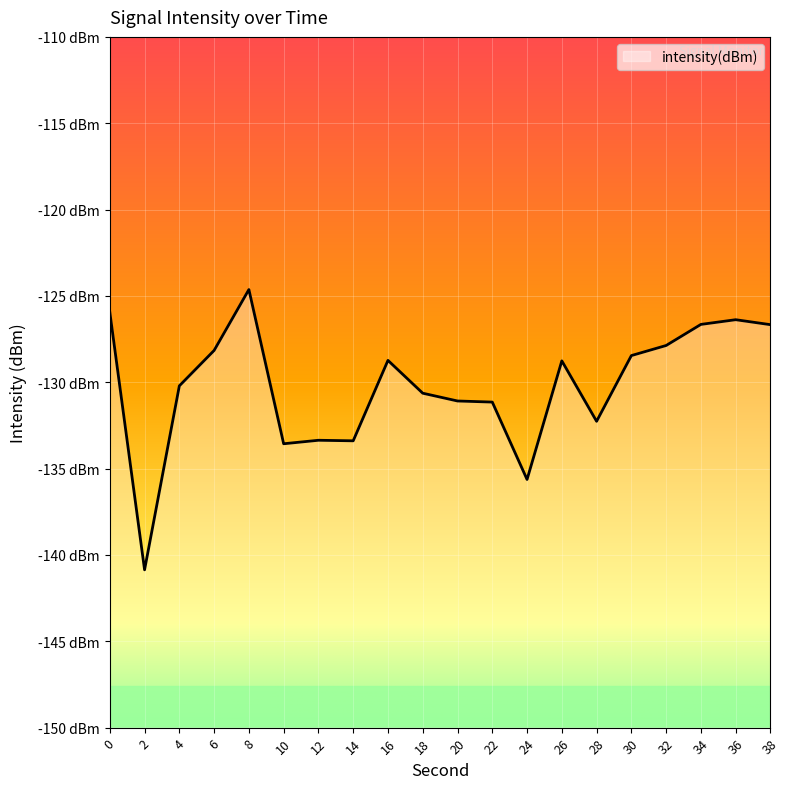

At which category does the data reach its first local valley?

2